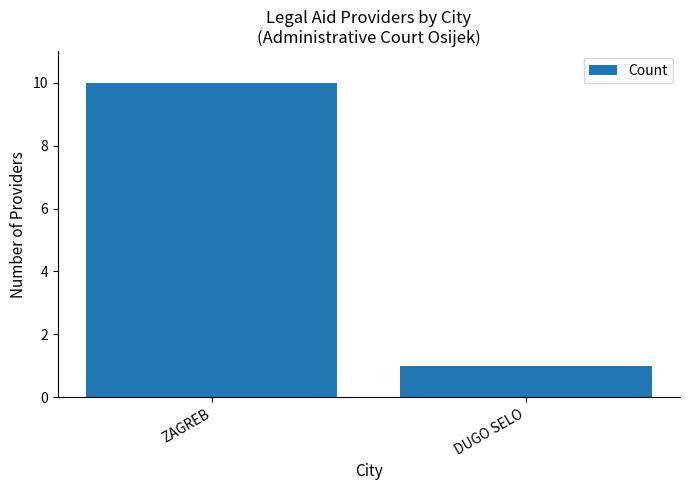

List the labels in order of value, largest first.

ZAGREB, DUGO SELO